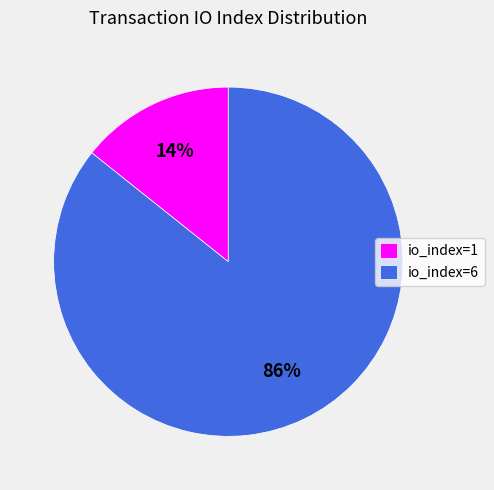

Is the sum of io_index=6 and io_index=1 greater than half?

Yes